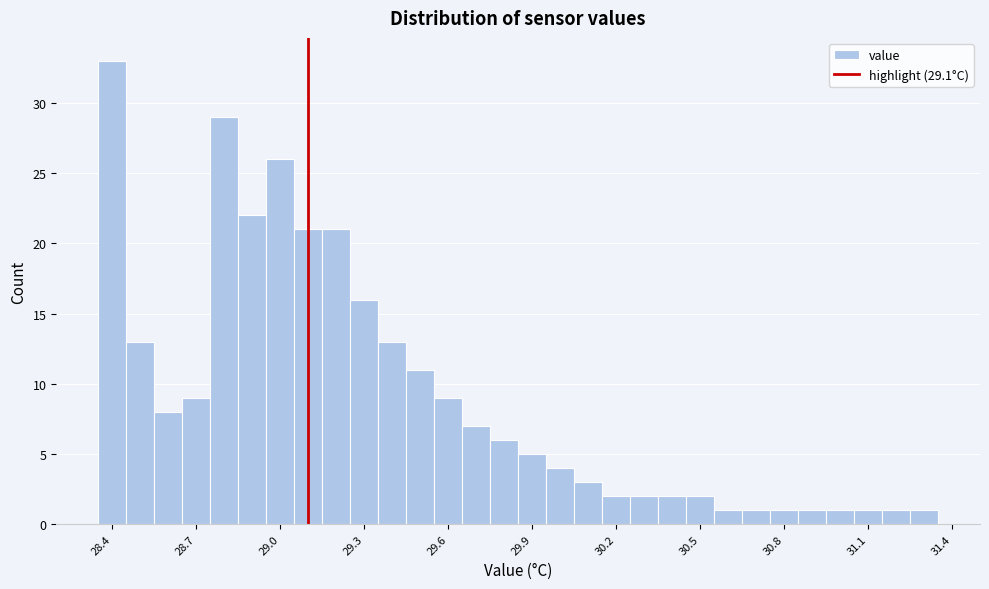

Around what value on the x-axis is the tallest bar? Give the approximate position of its centre, as read against the axis.

28.40